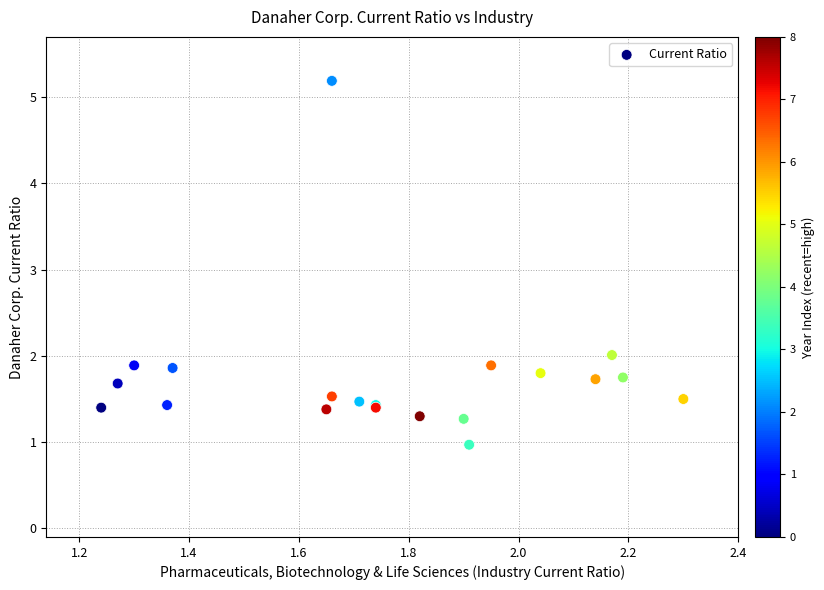

What Y value in the scatter plot is closest to 3?

2.0